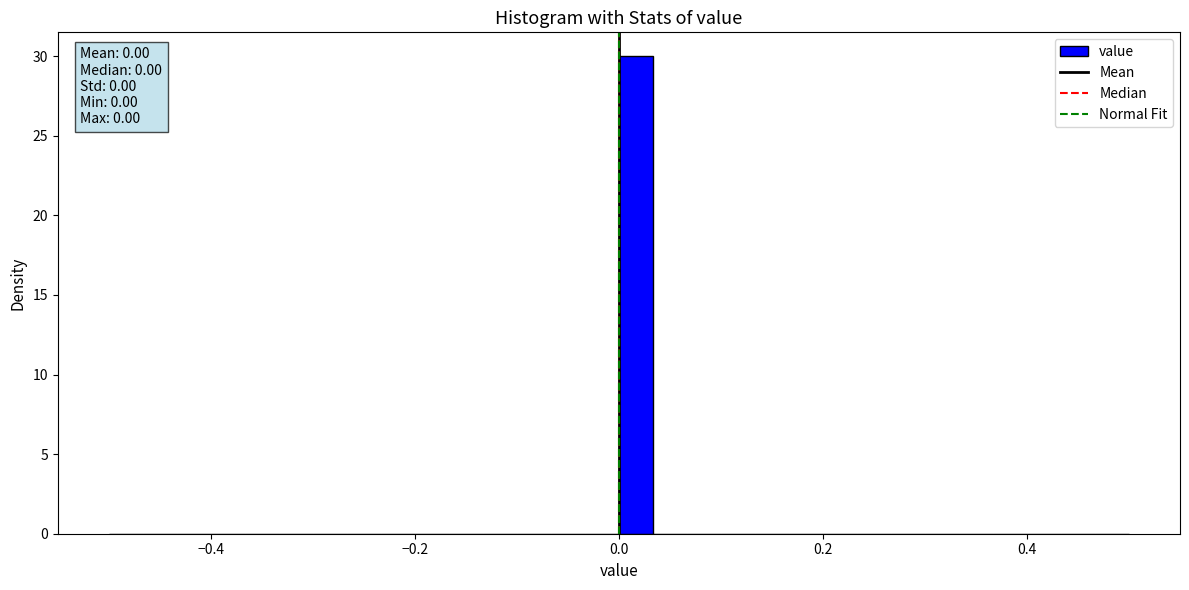

Around what value on the x-axis is the tallest bar? Give the approximate position of its centre, as read against the axis.

0.02